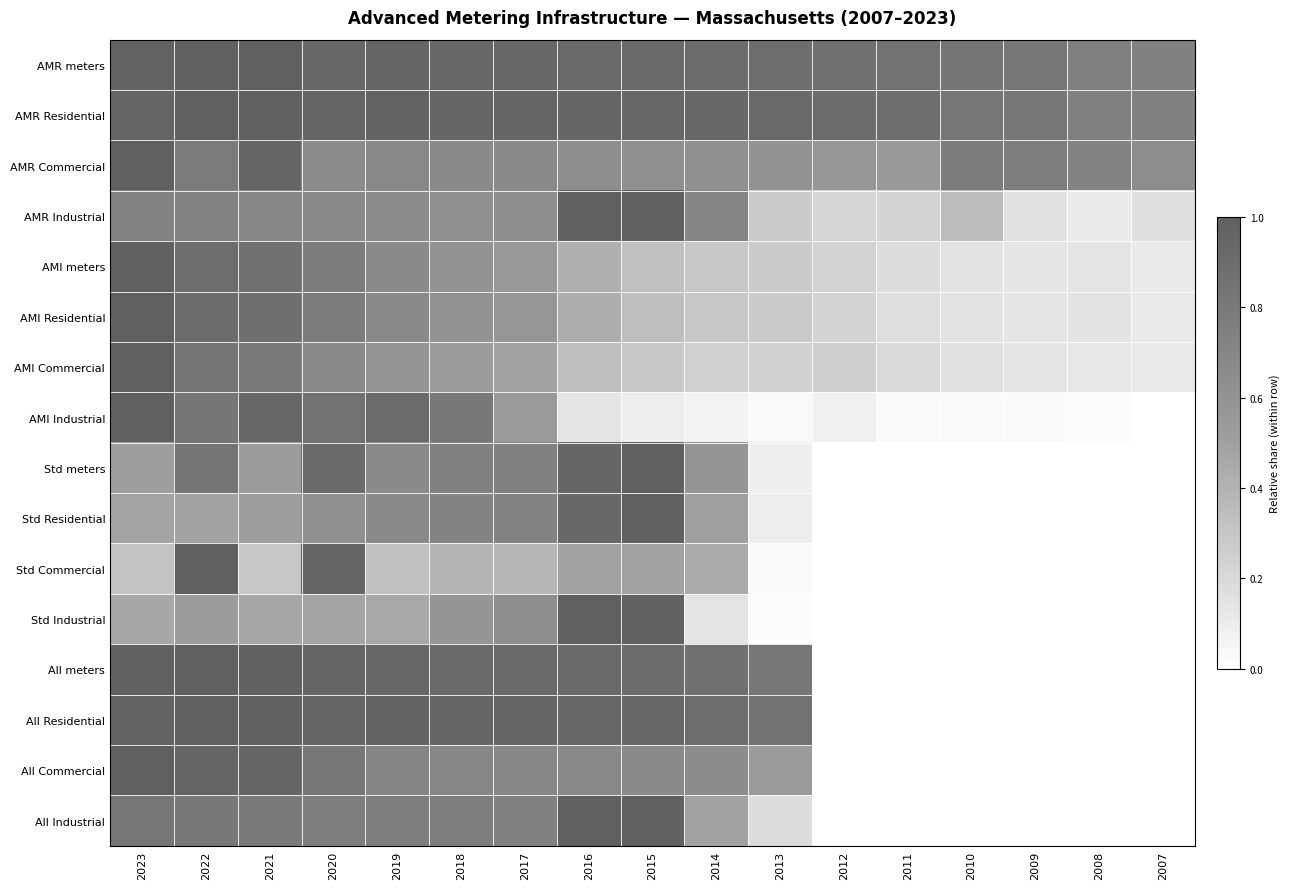

What is the difference between the highest and lowest values at 2023?

0.7